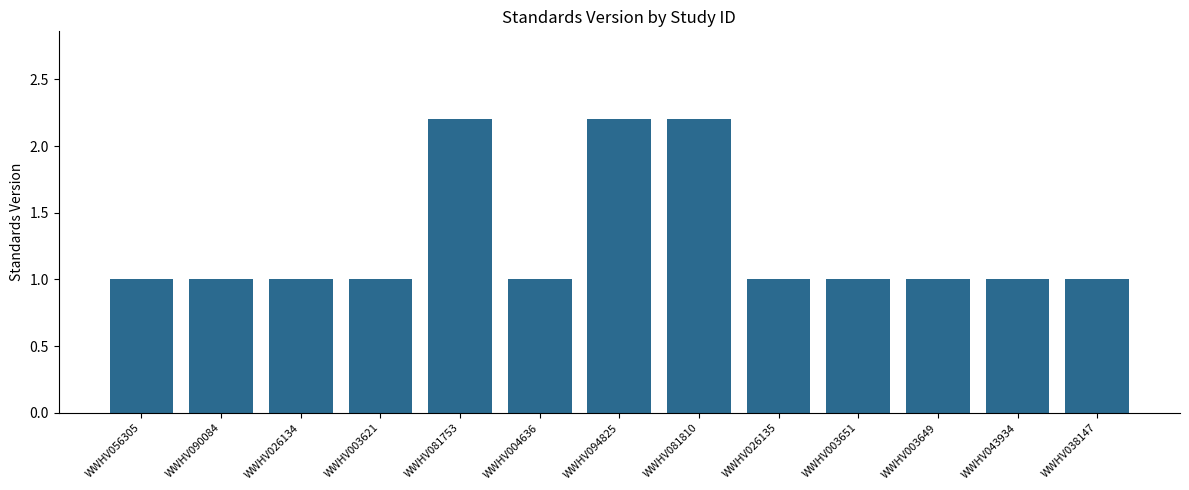

What is the greatest value displayed?

2.2